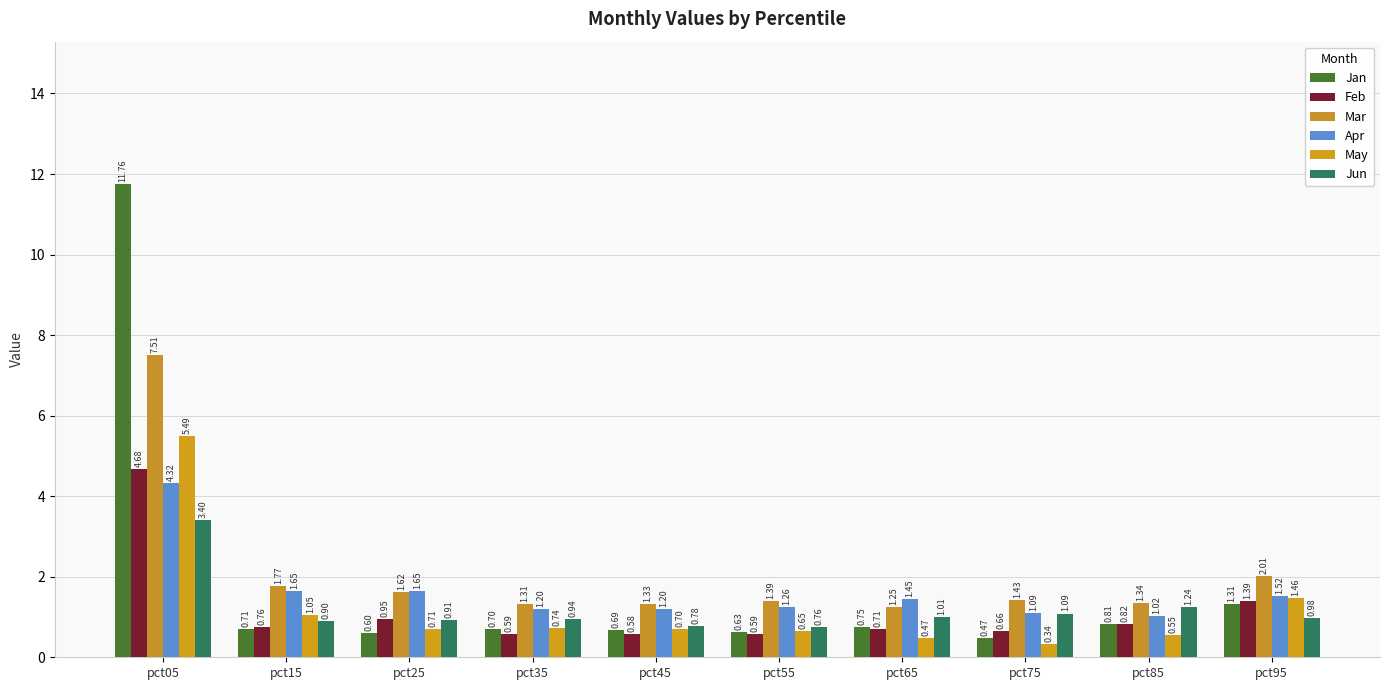

What is the average value of the Feb series?

1.2